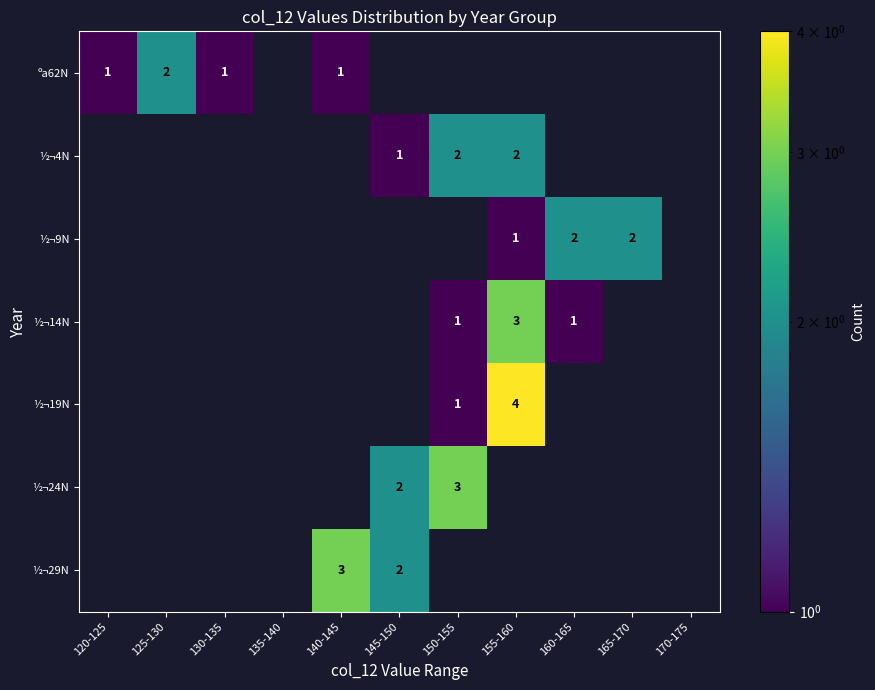

True or false: ºa62N has a value of 1 at 125-130.

False